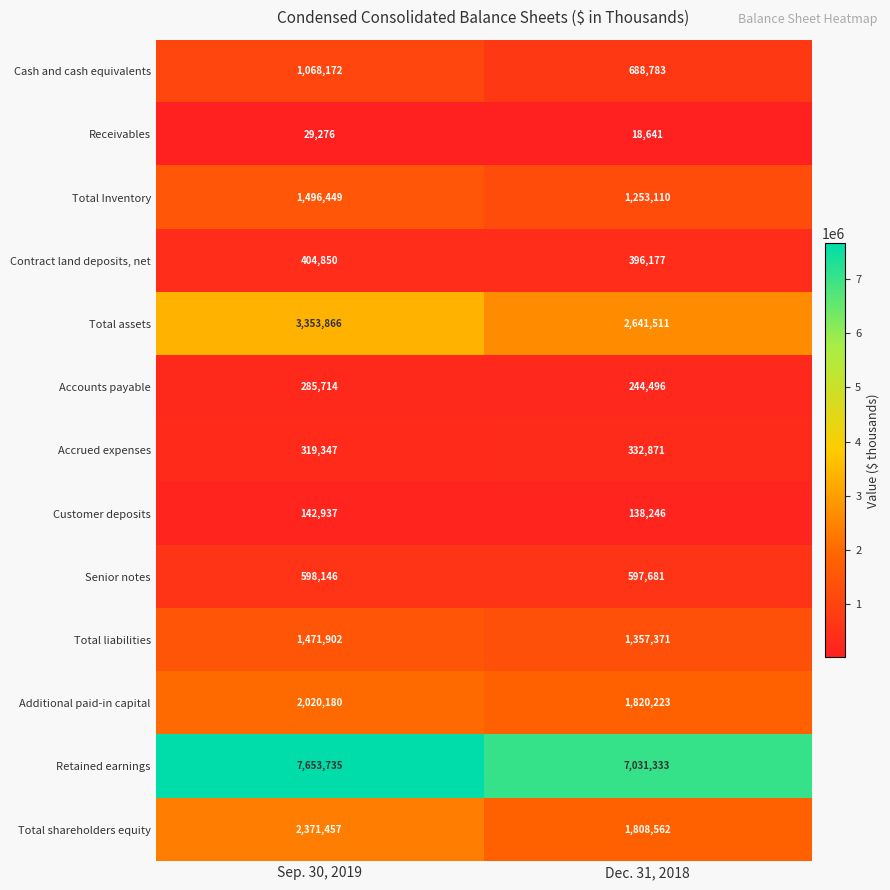

What is the minimum value shown in the chart?

18641